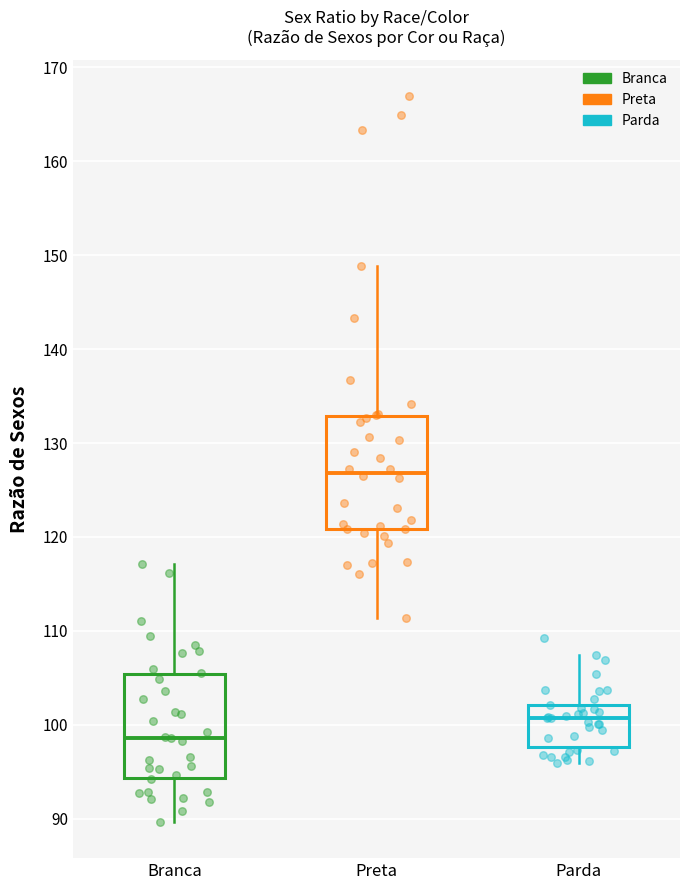

Comparing the boxes themselves (not the whiskers), which one is the tallest?

Preta